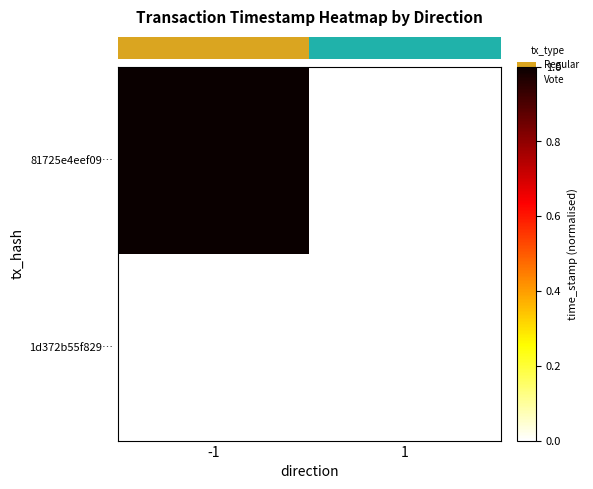

At which category does the chart reach its peak across all series?

-1